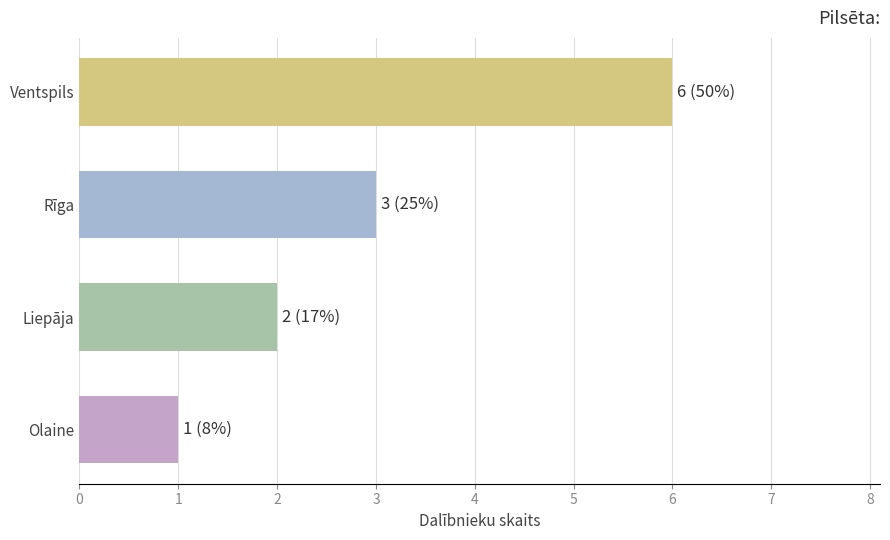

What is the change in value from Olaine to Ventspils?

+5